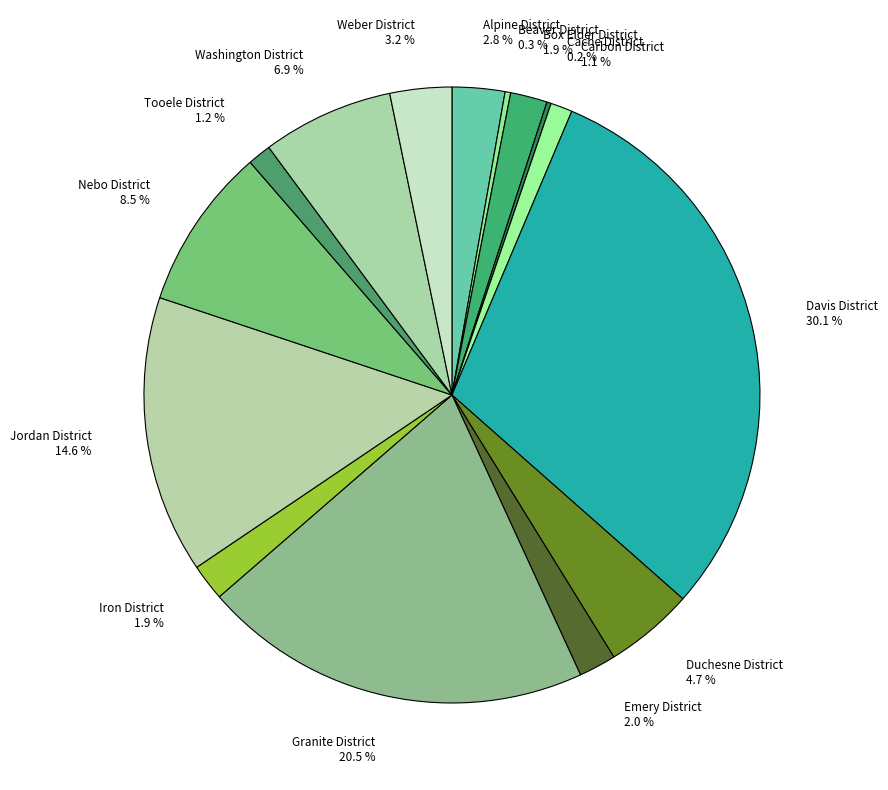

Which slice is the largest?

Davis District